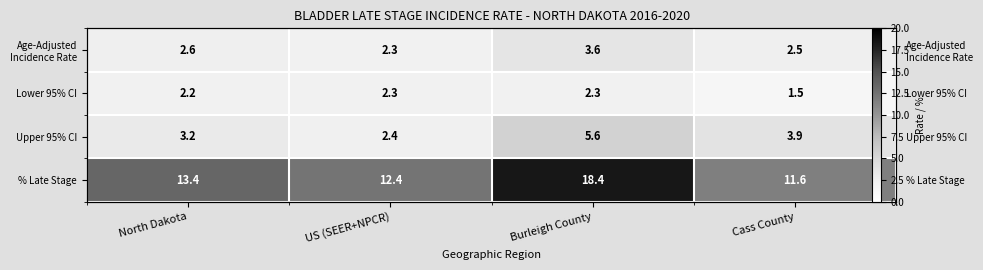

What is the difference between the second highest and minimum values in the Age-Adjusted Incidence Rate series?

0.3